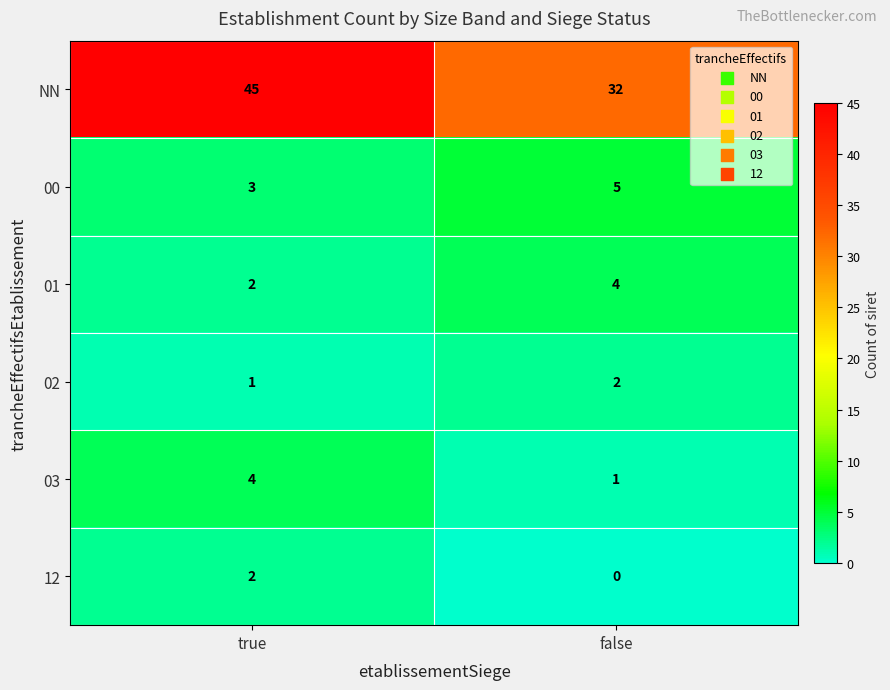

The 02 series shows 1 at true. True or false?

True